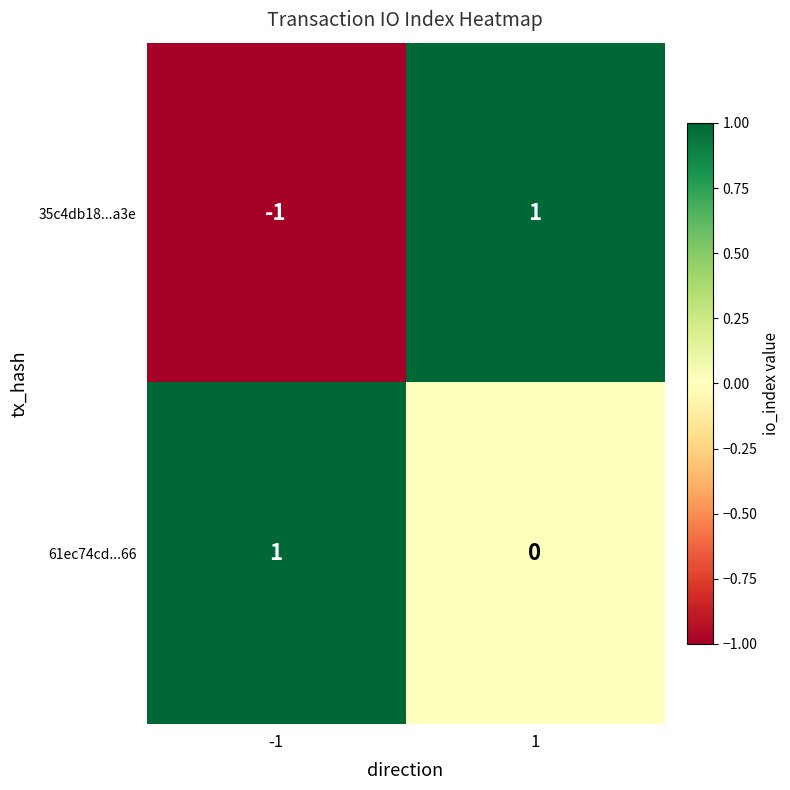

Rank the series by their average value, from highest to lowest.

61ec74cd...66, 35c4db18...a3e